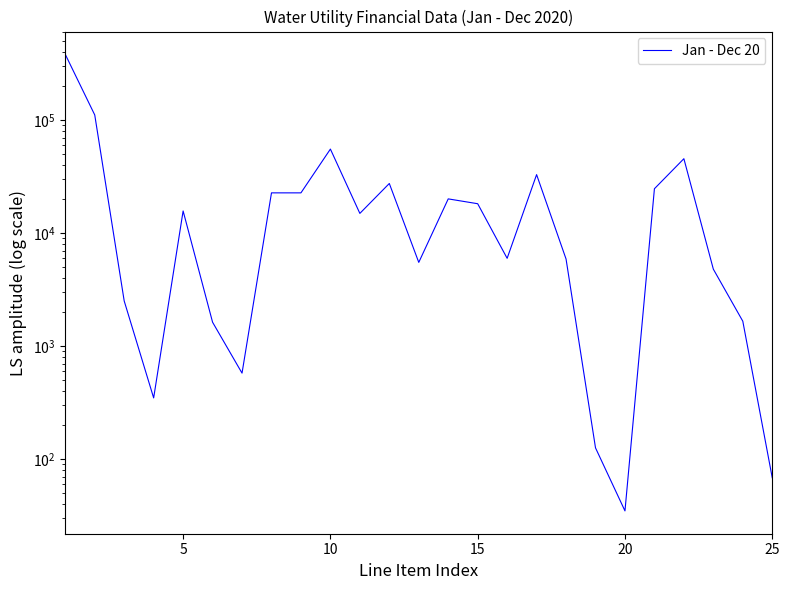

What is the difference between the maximum and minimum values?

381437.3